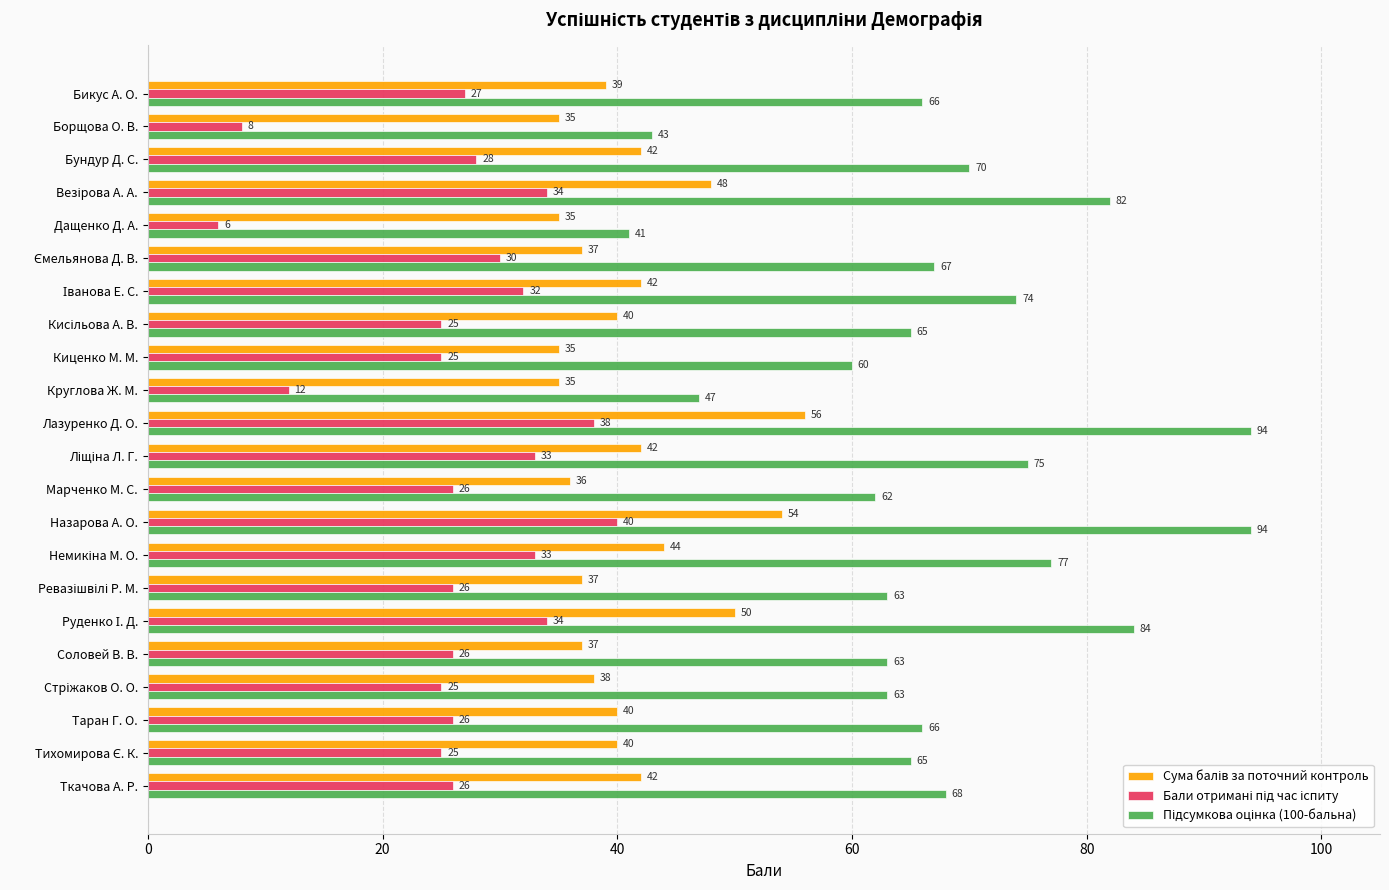

What is the difference between the highest and lowest values at Борщова О. В.?

35